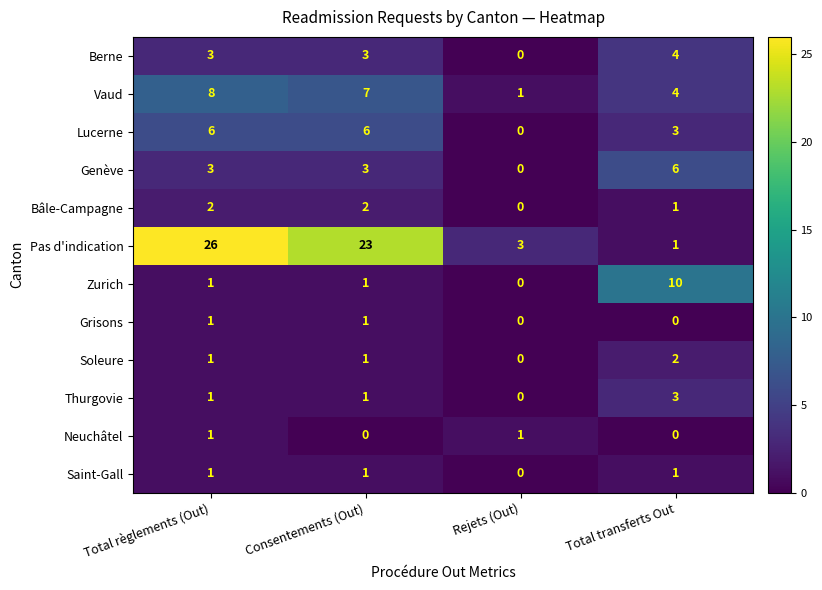

What is the maximum value shown in the chart?

26